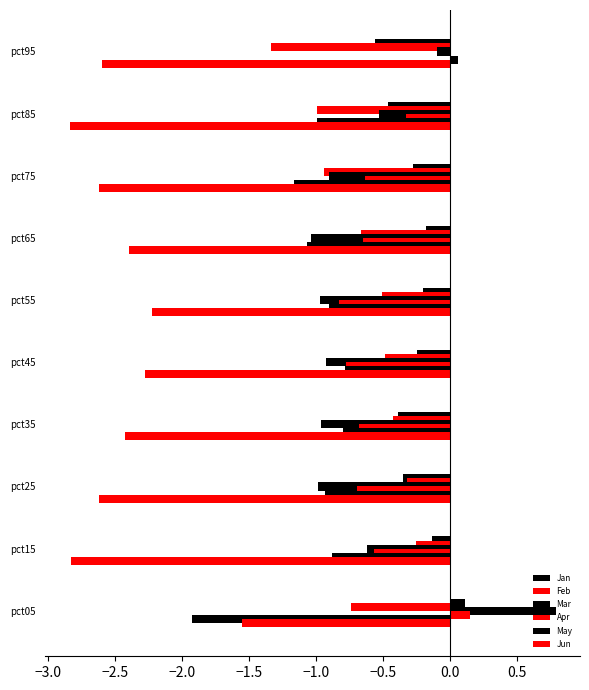

Reading left to right, list all the values displayed in this chart.

Jan: 0.0	-0.1	-0.3	-0.4	-0.2	-0.2	-0.2	-0.3	-0.5	-0.6
Feb: -0.7	-0.3	-0.3	-0.4	-0.5	-0.5	-0.7	-0.9	-1.0	-1.3
Mar: 0.0	-0.6	-1.0	-1.0	-0.9	-1.0	-1.0	-0.9	-0.5	-0.1
Apr: 0.0	-0.6	-0.7	-0.7	-0.8	-0.8	-0.7	-0.6	-0.3	0.0
May: -1.9	-0.9	-0.9	-0.8	-0.8	-0.9	-1.1	-1.2	-1.0	0.0
Jun: -1.6	-2.8	-2.6	-2.4	-2.3	-2.2	-2.4	-2.6	-2.8	-2.6